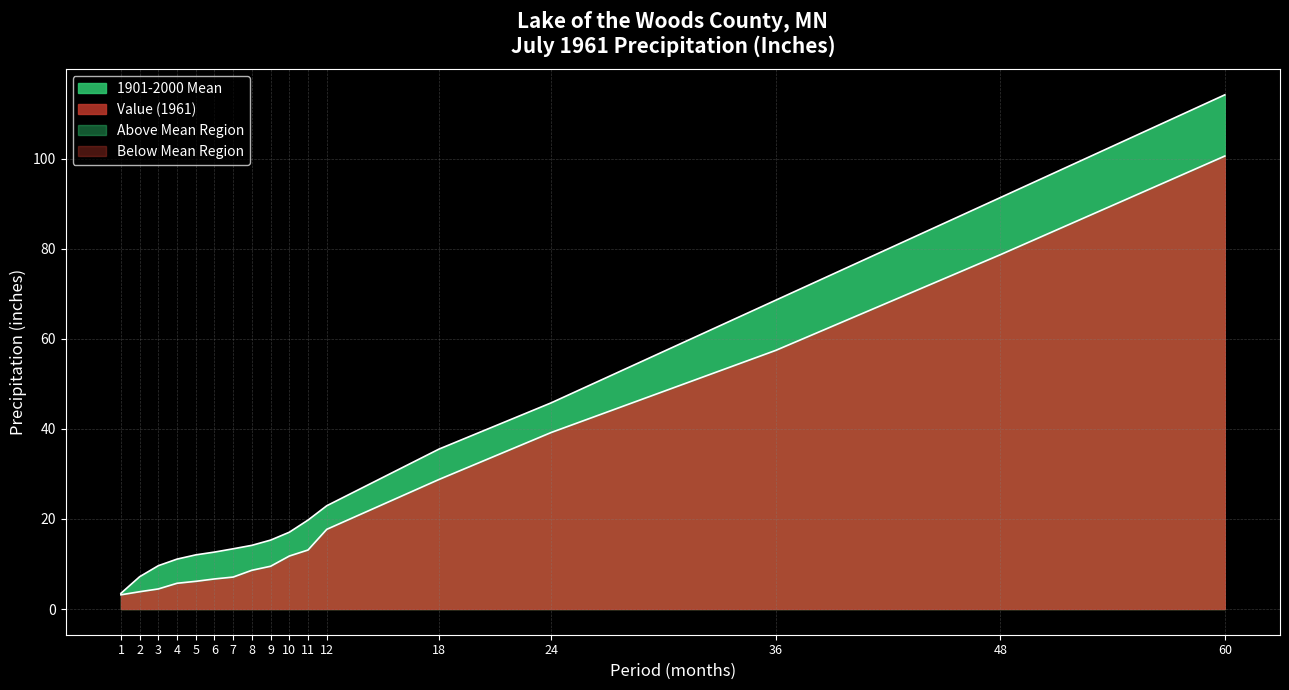

How many series are shown in this chart?

2